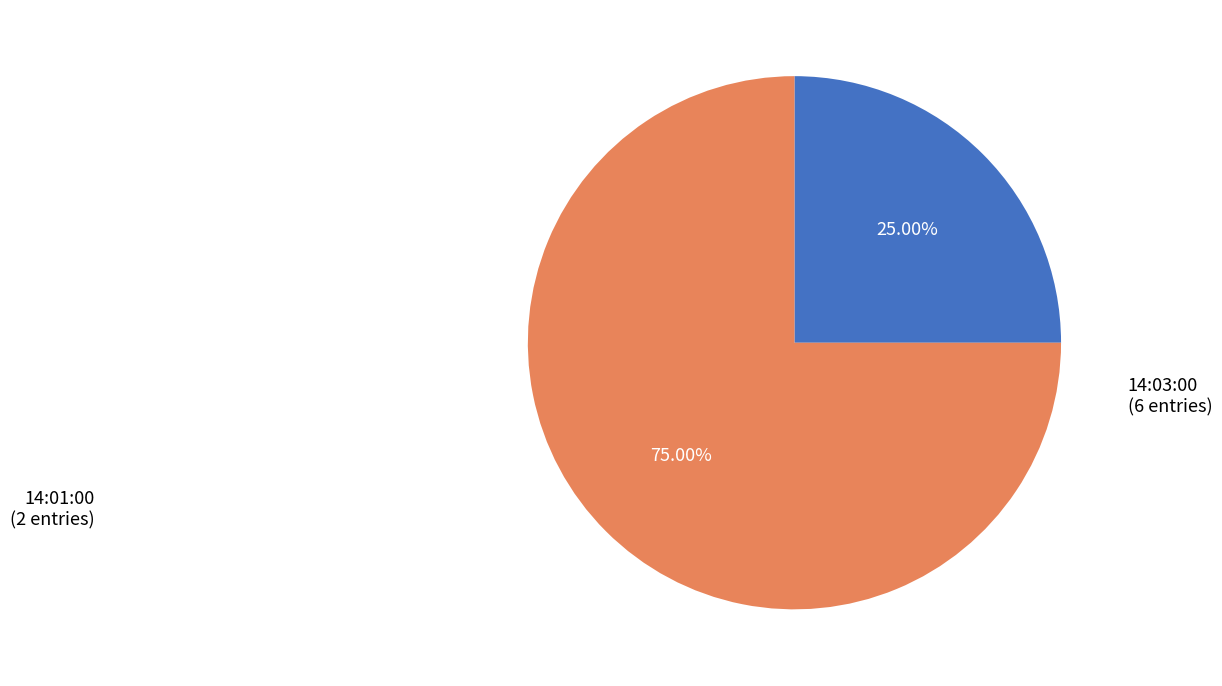

What is the ratio of the value at 14:01:00 to the value at 14:03:00?

0.3